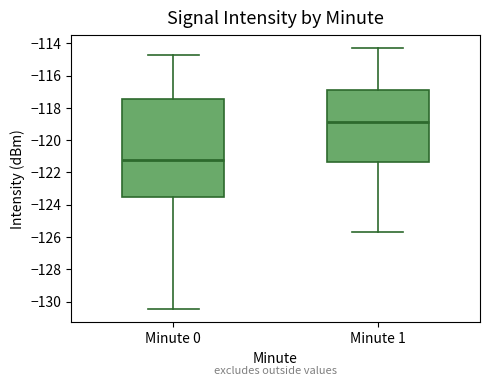

Reading left to right, transcribe this box plot: for each box, give where its median line is, the range the box spans, and where its two whiskers end, as read against the y-axis. The values are not printed on the chart, so give them approximately, as read against the axis.

Minute 0: median -121.2, box -123.6 to -117.4, whiskers -130.4 to -114.8
Minute 1: median -118.8, box -121.4 to -116.8, whiskers -125.6 to -114.2